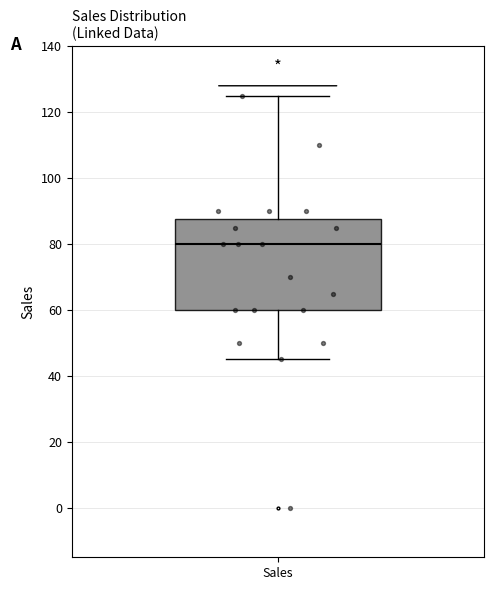

Read this box plot against the y-axis: the position of the median line, the range covered by the box, and the ends of both whiskers. The values are not printed on the chart, so give them approximately, as read against the axis.

median 80, box 60 to 88, whiskers 46 to 126